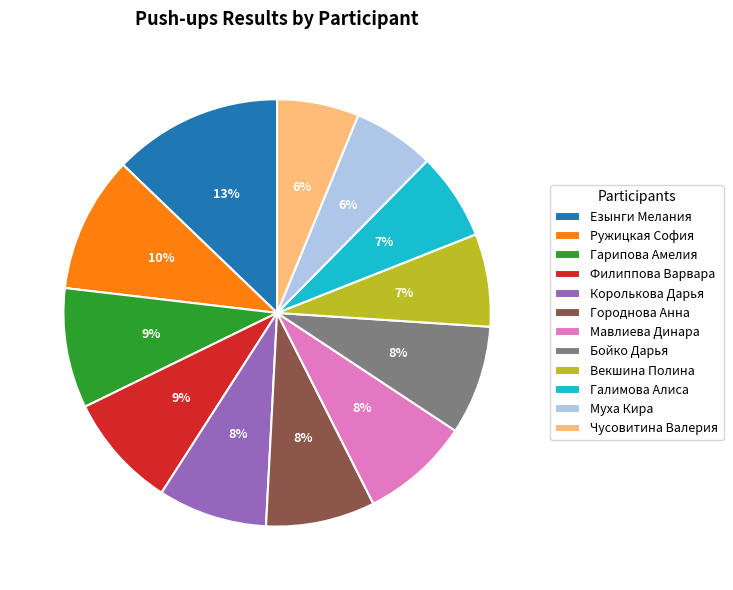

What is the ratio of the value at Мавлиева Динара to the value at Городнова Анна?

1.0